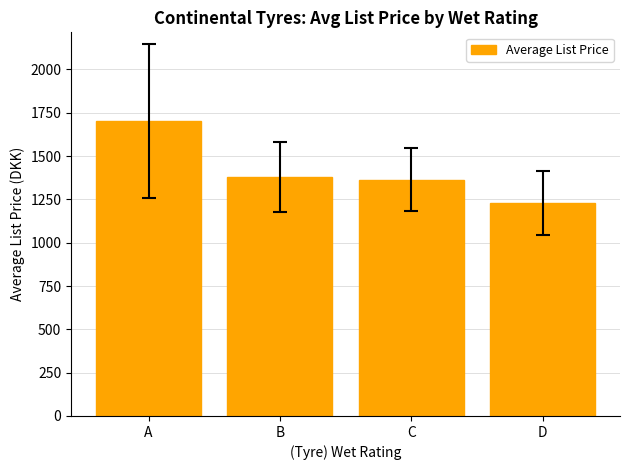

Is it true that the value at D is 2120.8?

False